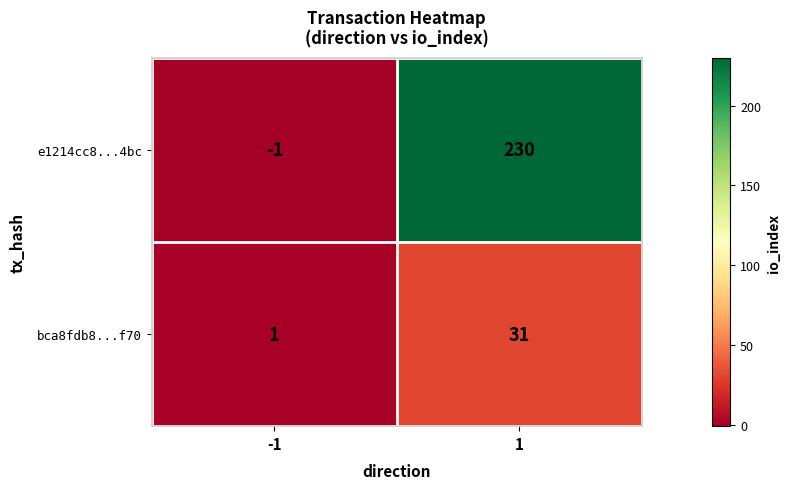

Between -1 and 1, which series saw the biggest shift?

e1214cc8...4bc